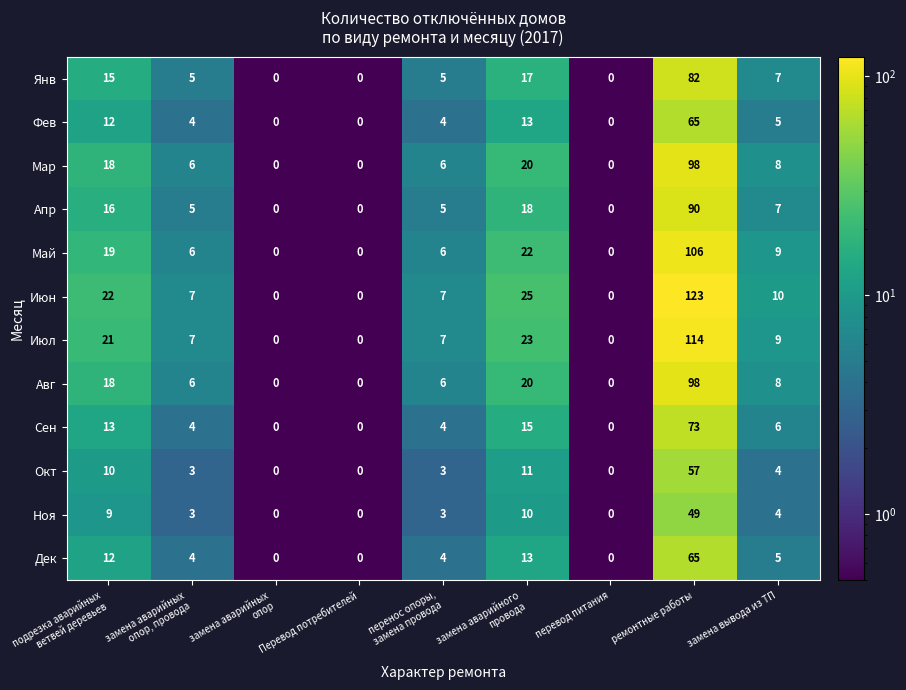

What is the difference between the second highest and minimum values in the Апр series?

18